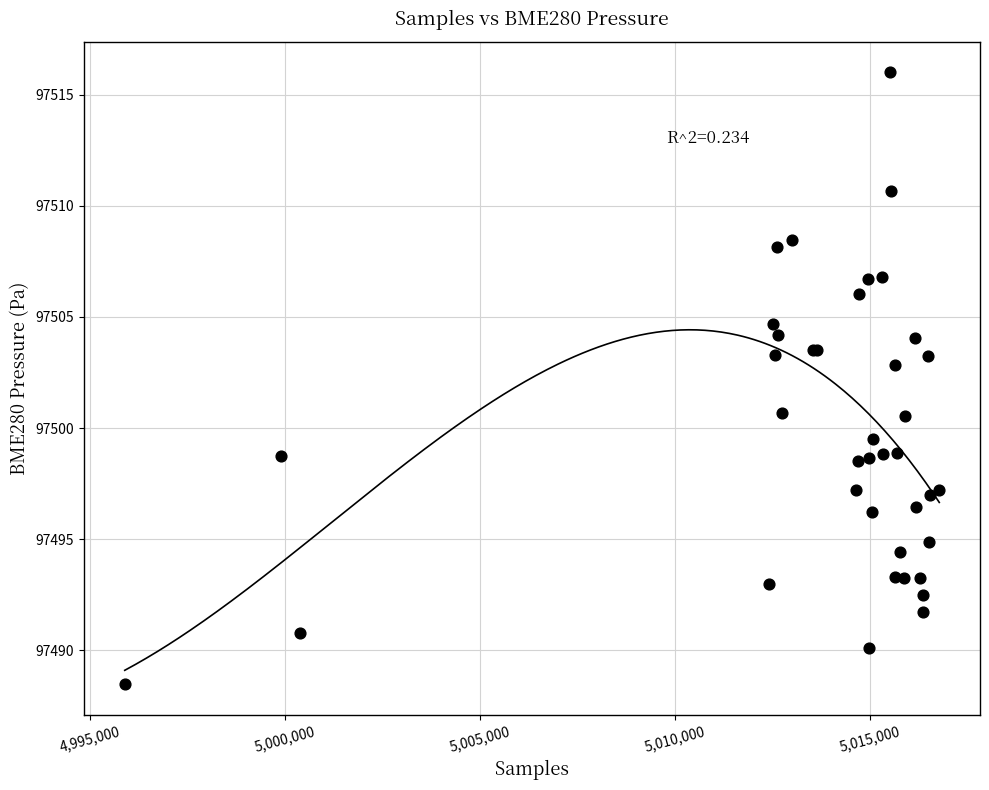

What Y value in the scatter plot is closest to 97502?

97502.8